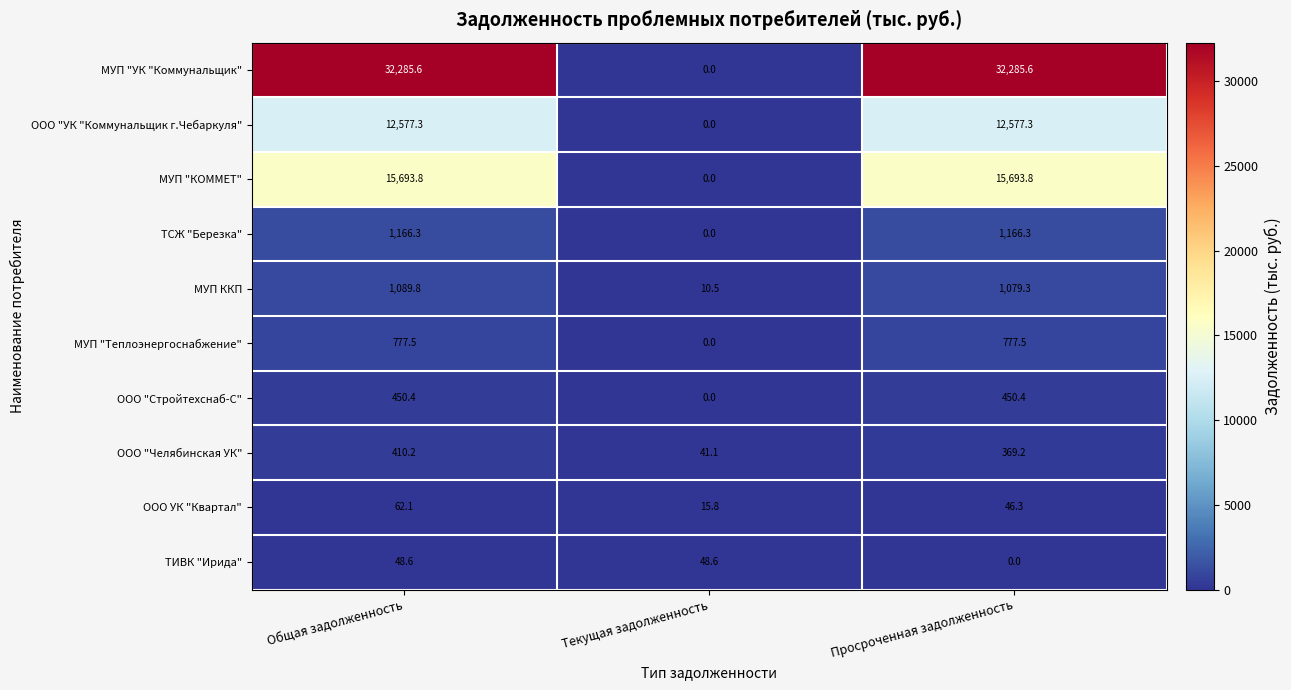

What is the sum of the ТИВК "Ирида" values at Текущая задолженность and Просроченная задолженность?

48.6